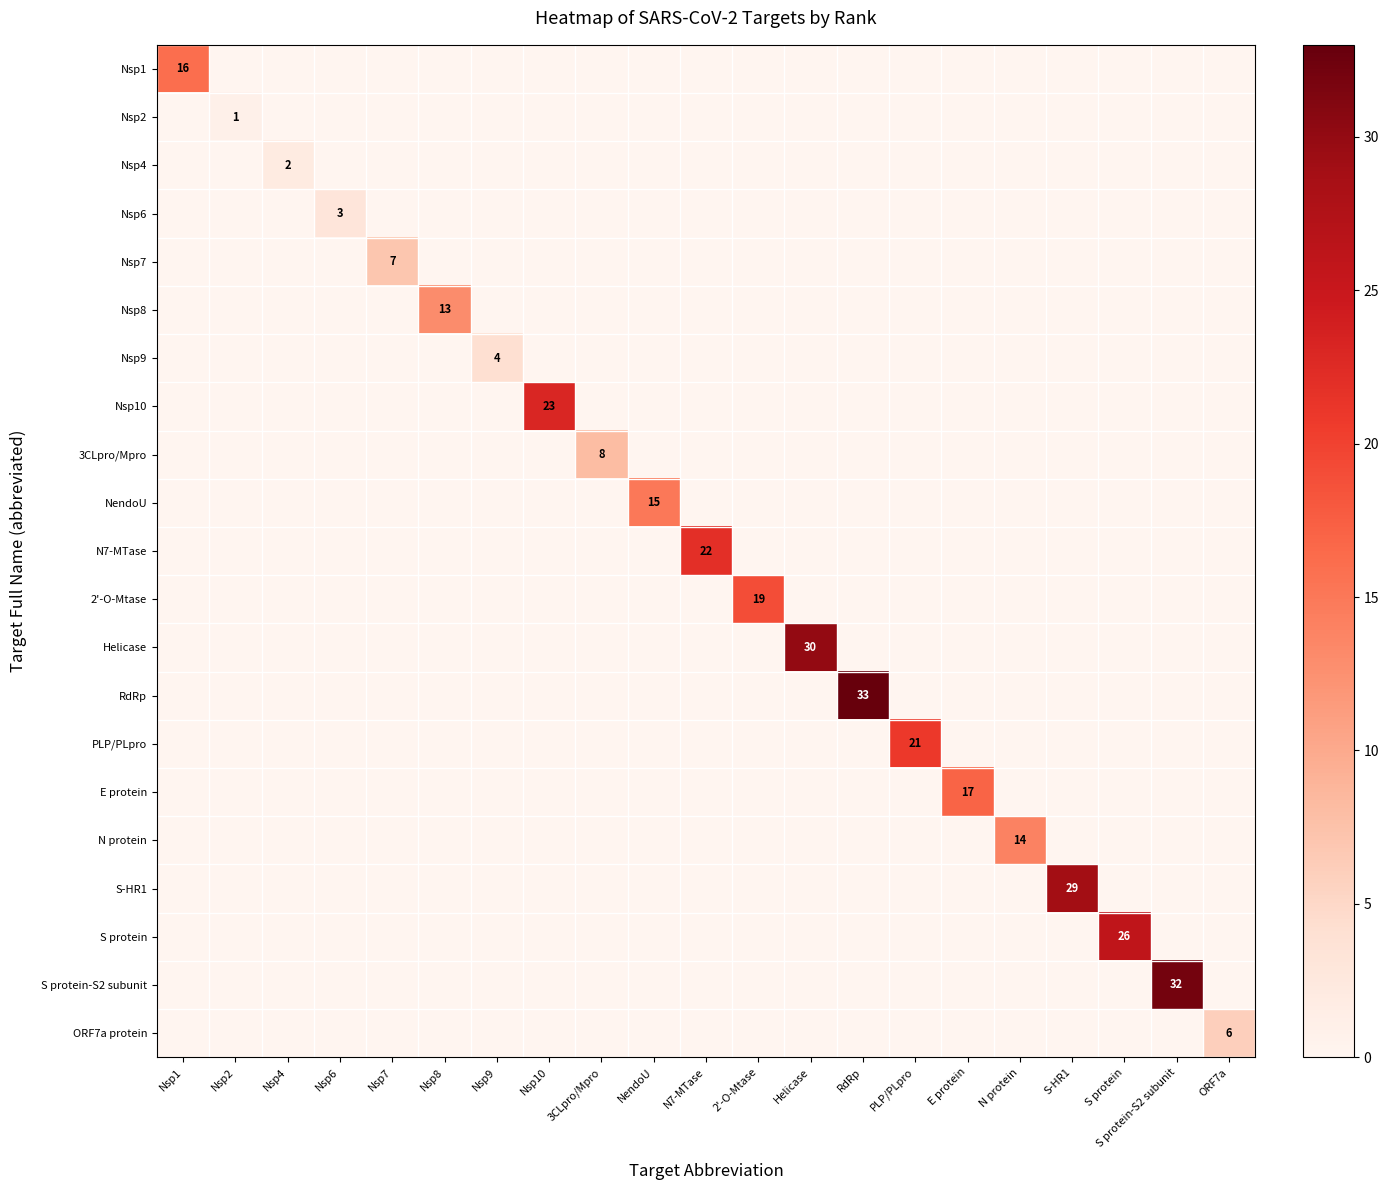

Which series has the widest spread of values?

RdRp